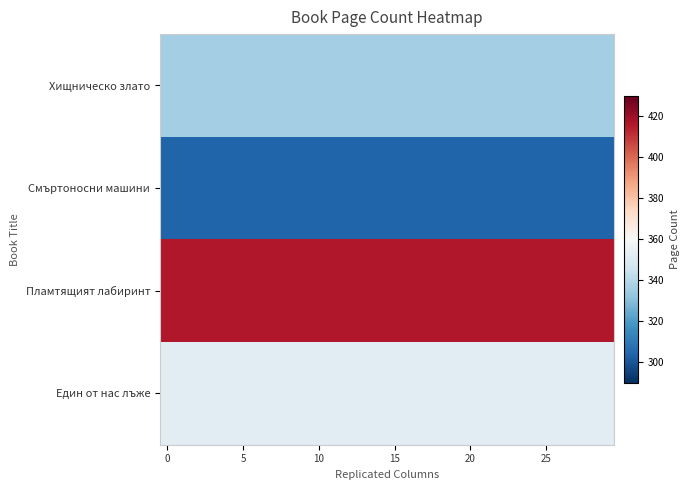

What is the greatest value displayed?

416